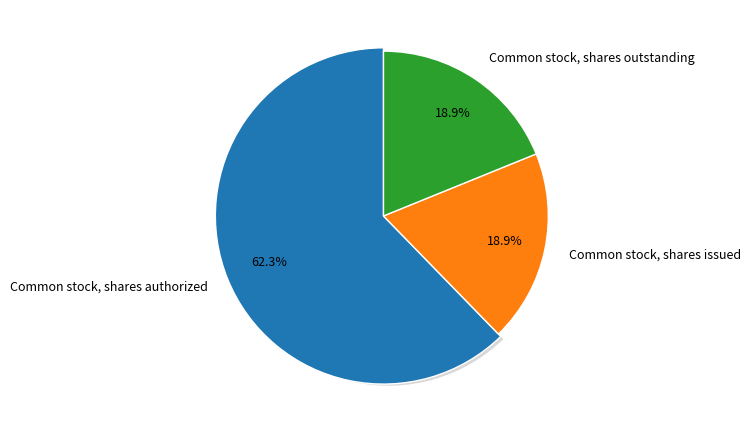

Which has a higher value, Common stock, shares outstanding or Common stock, shares authorized?

Common stock, shares authorized